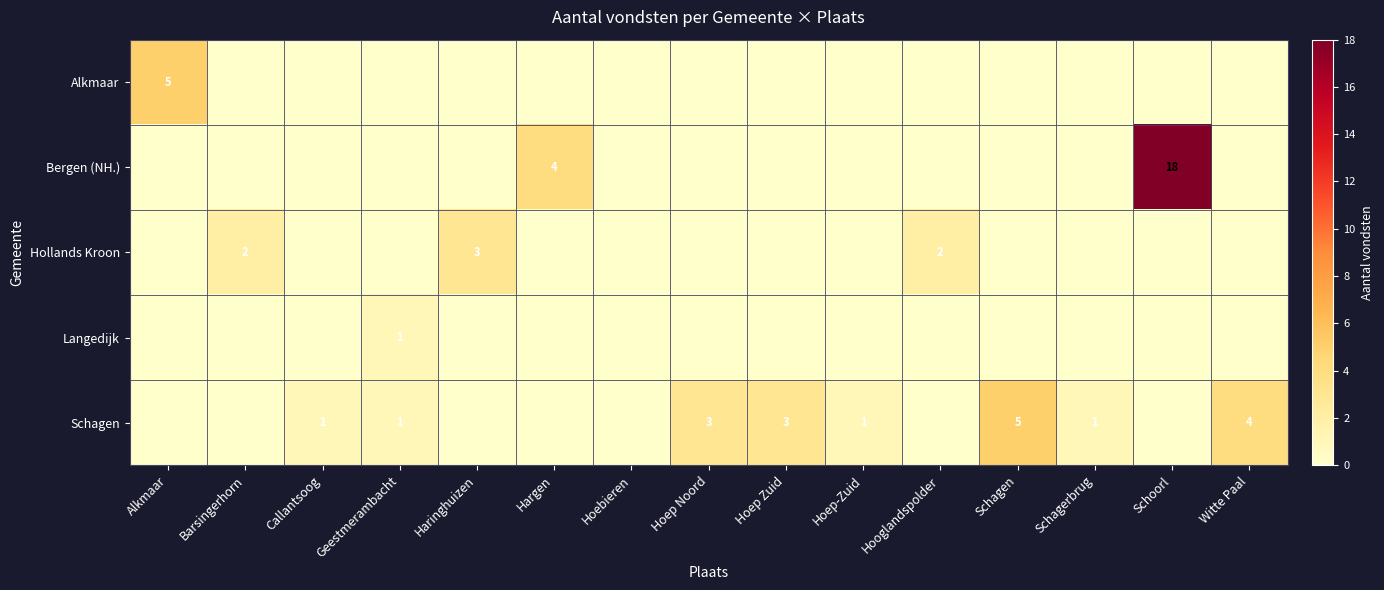

How many data points in Langedijk are above 0?

1